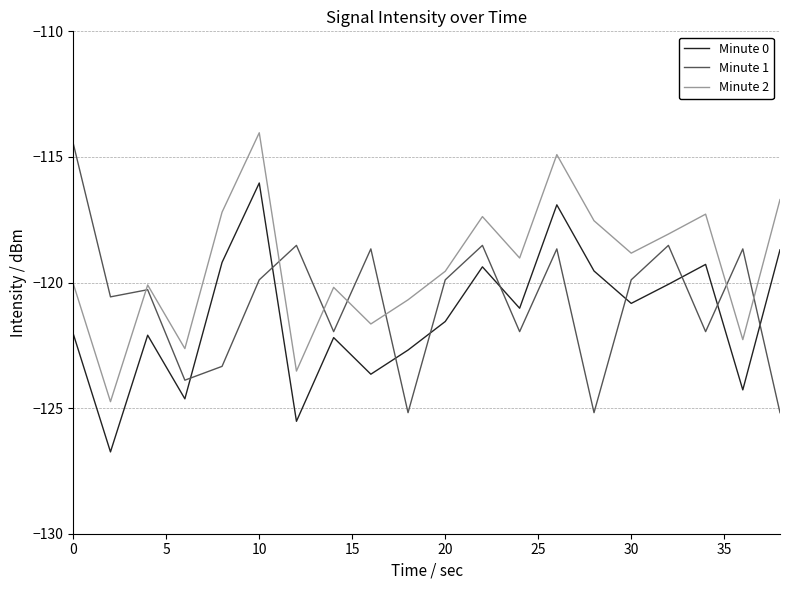

Rank the series by their maximum value, from highest to lowest.

Minute 2, Minute 1, Minute 0